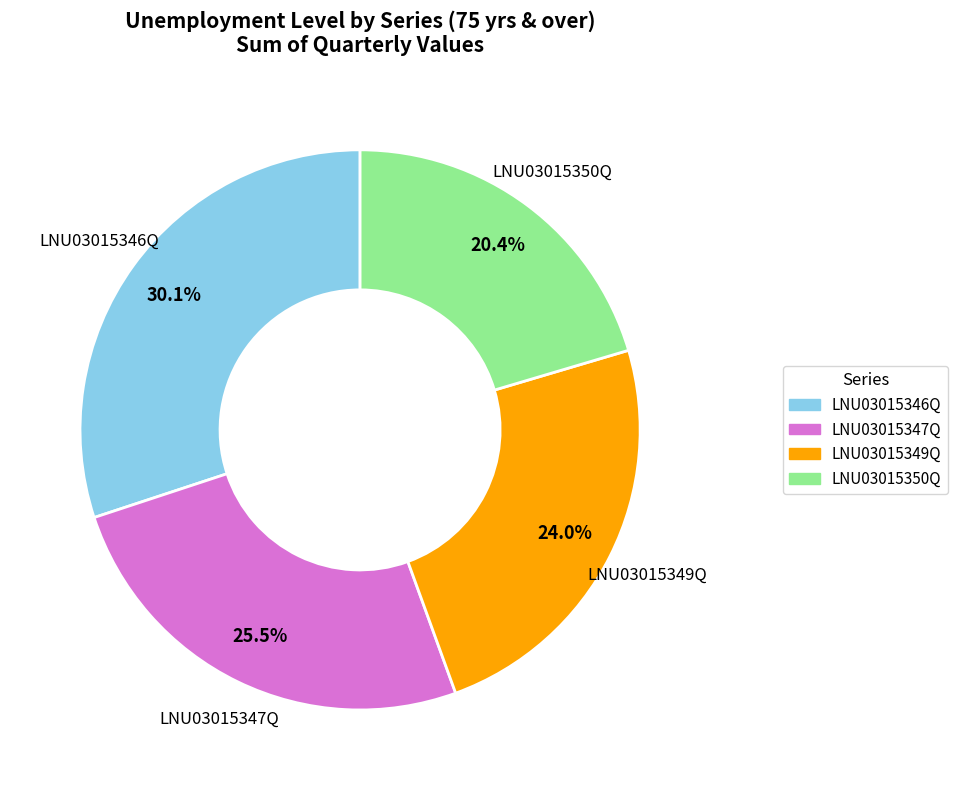

How many segments does this pie chart have?

4